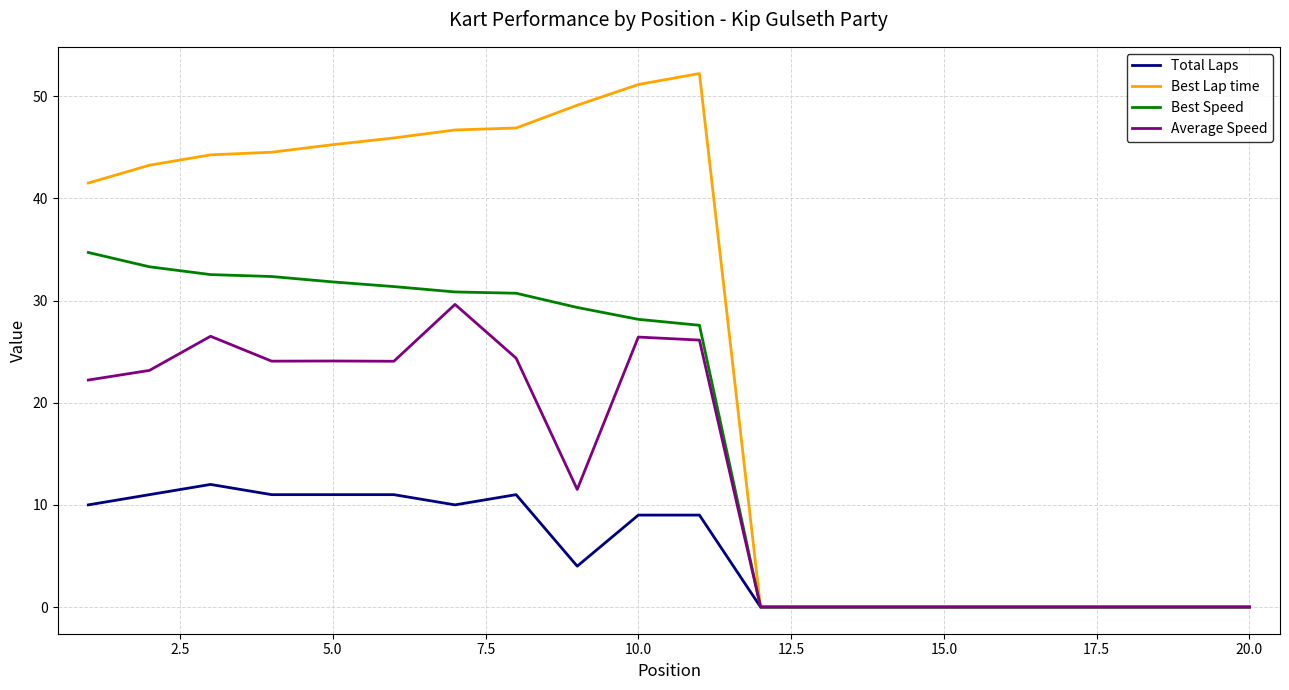

True or false: Average Speed has more than 0 points higher than both neighbors.

True